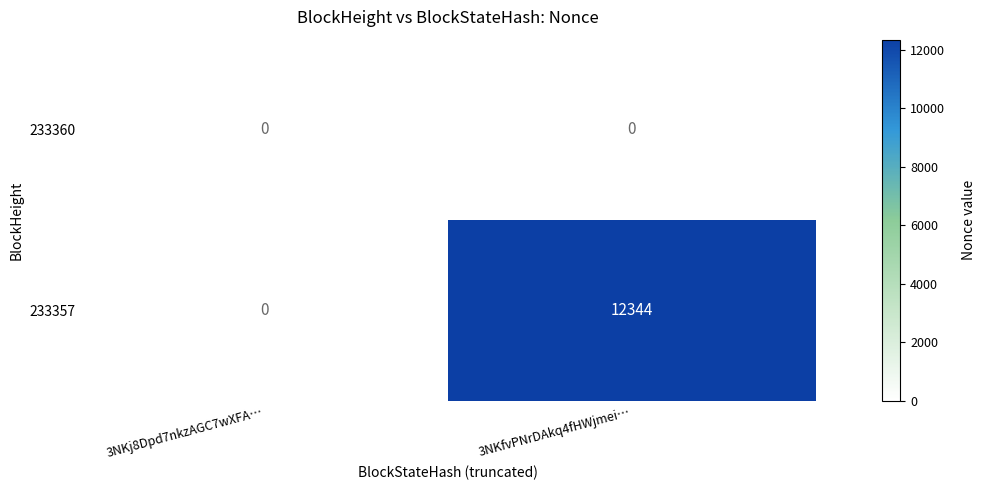

The 233360 series shows 0 at 3NKfvPNrDAkq4fHWjmei…. True or false?

True